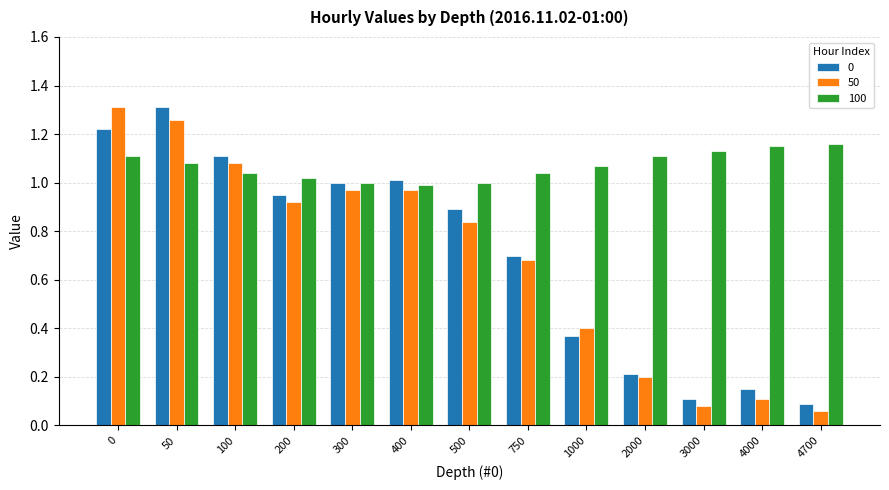

Is it true that 0 equals 1.1 at 100?

True